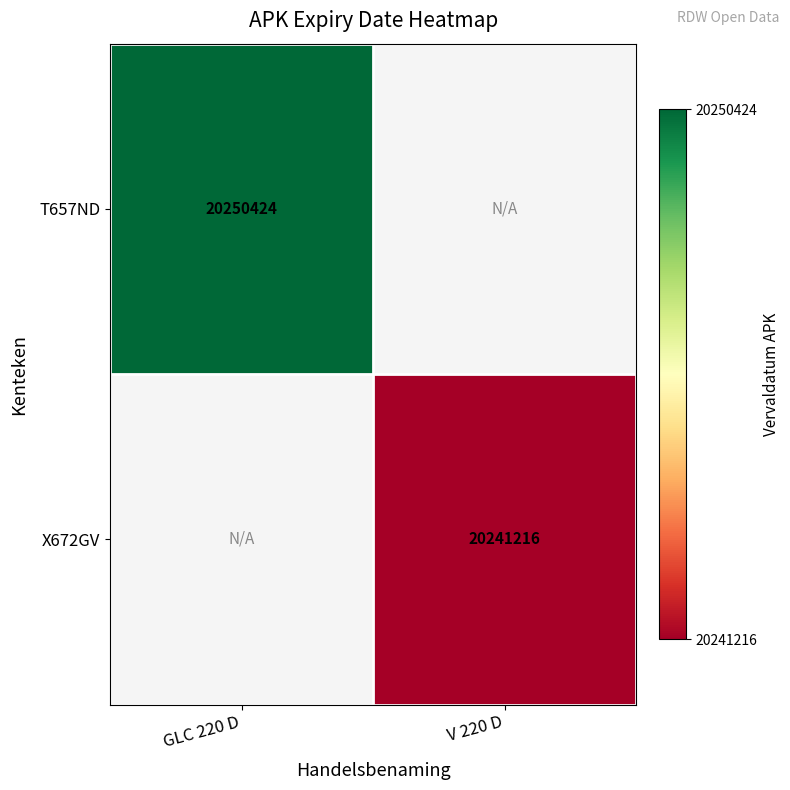

Is the value of X672GV at V 220 D greater than the value of T657ND at GLC 220 D?

No